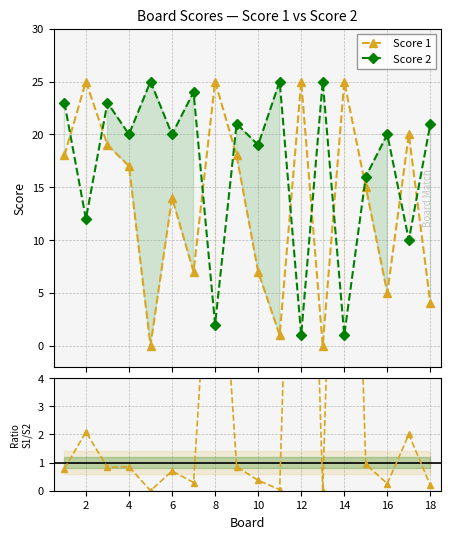

What is the average value of the Score 2 series?

17.1